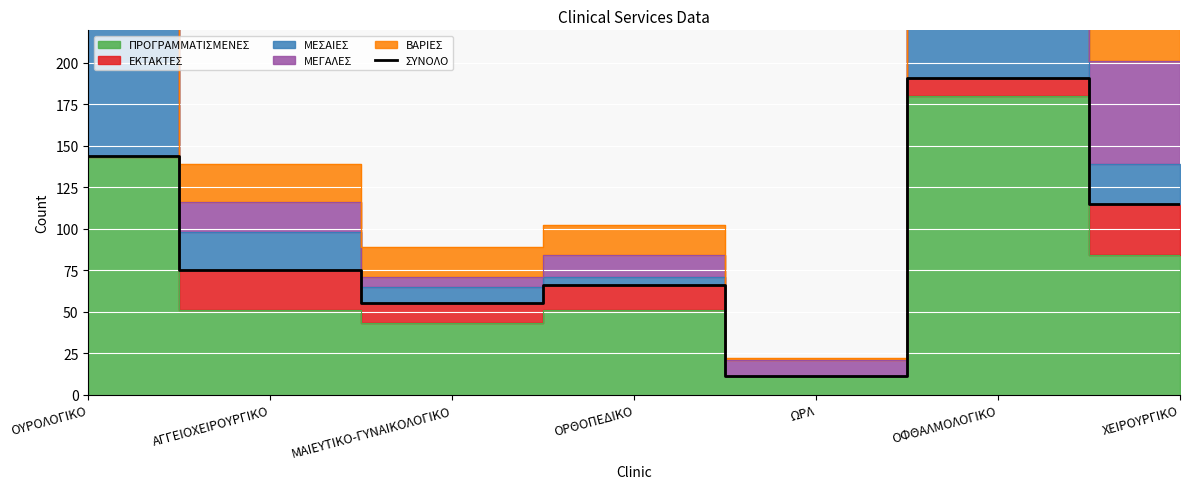

Where is the data nearest to the value 101?

ΧΕΙΡΟΥΡΓΙΚΟ